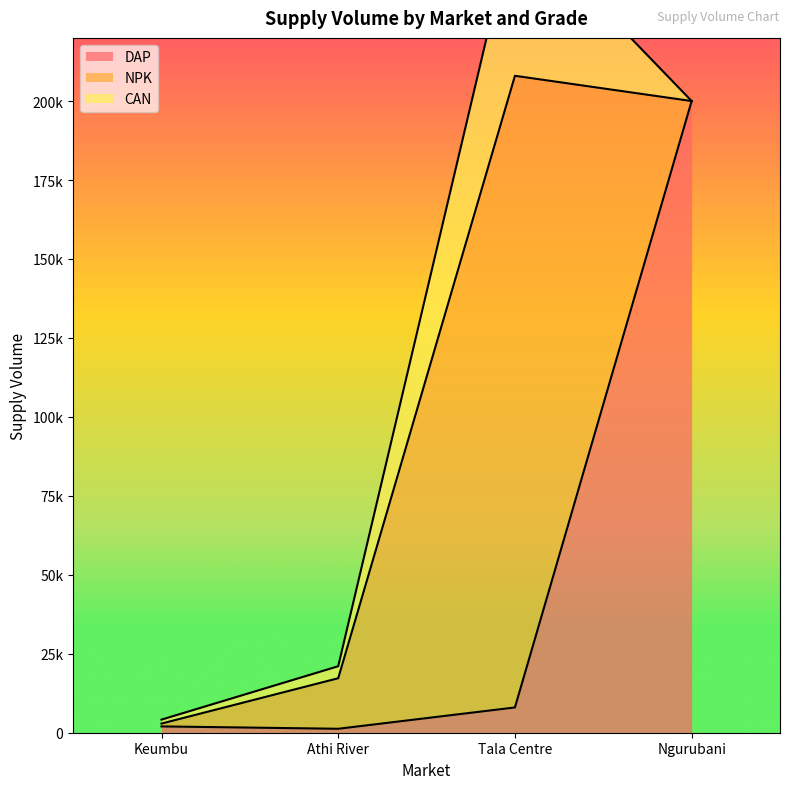

True or false: DAP has more than 1 interior local peaks.

False